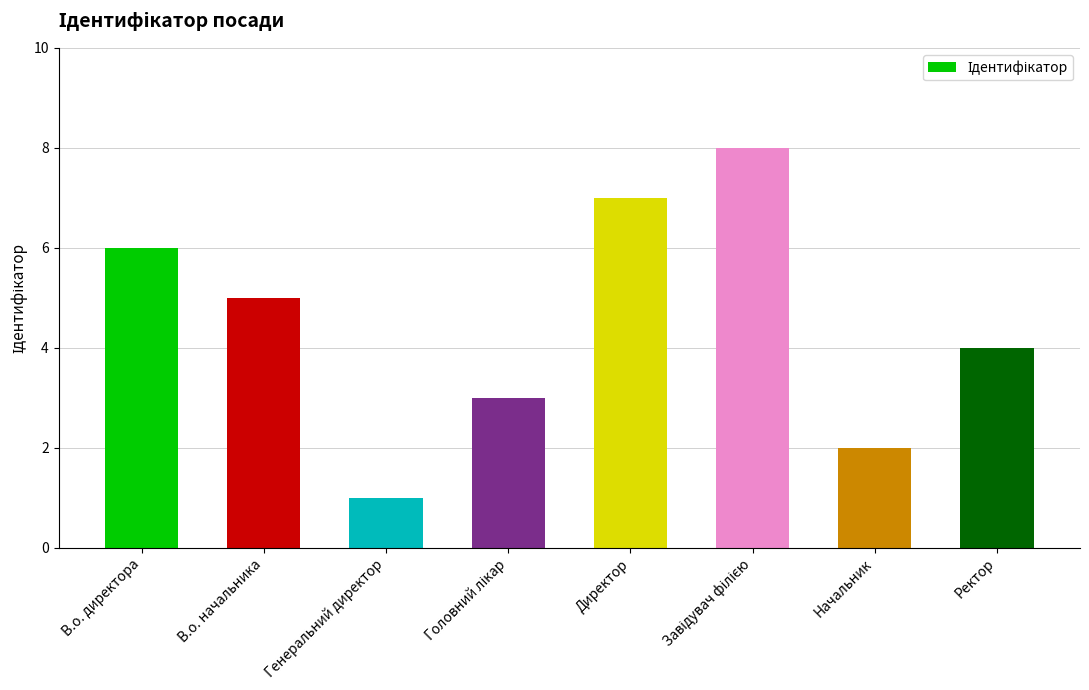

What is the sum of all values?

36